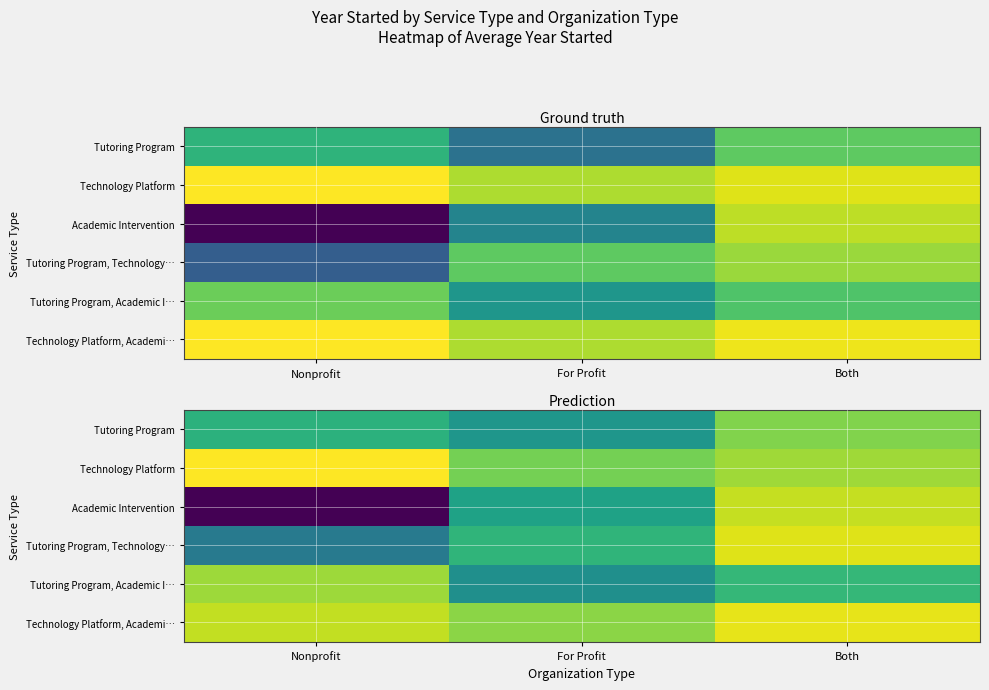

Which series changed the most between Nonprofit and Both?

Academic Intervention